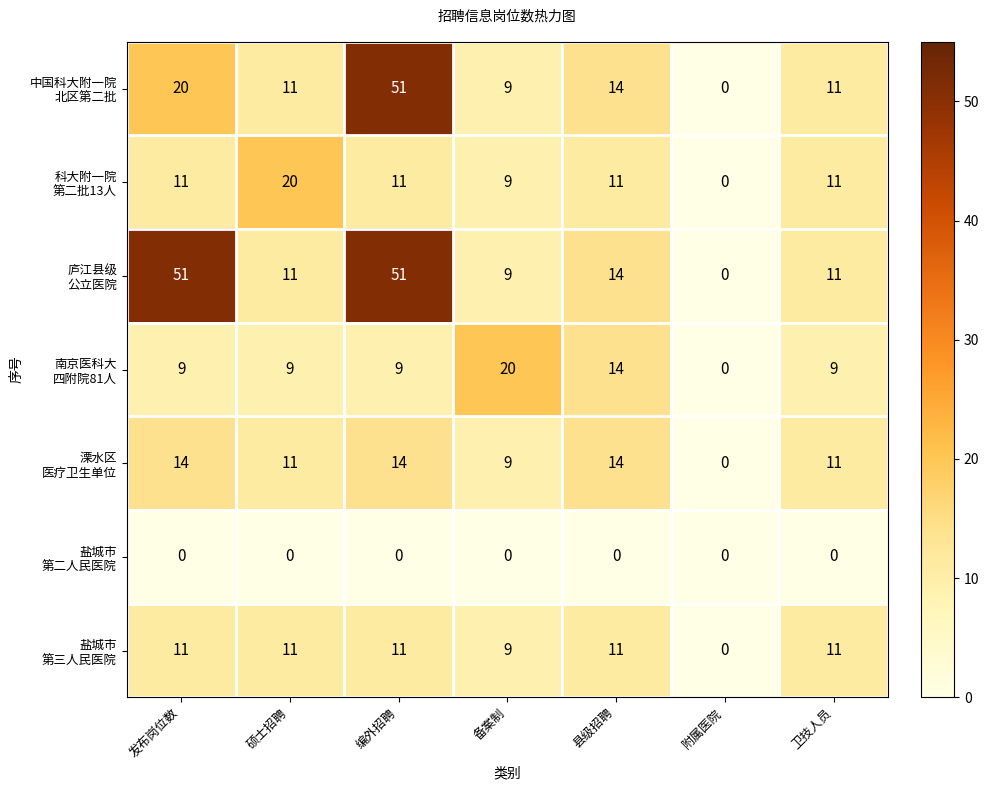

At which category is the sum across all series the highest?

编外招聘